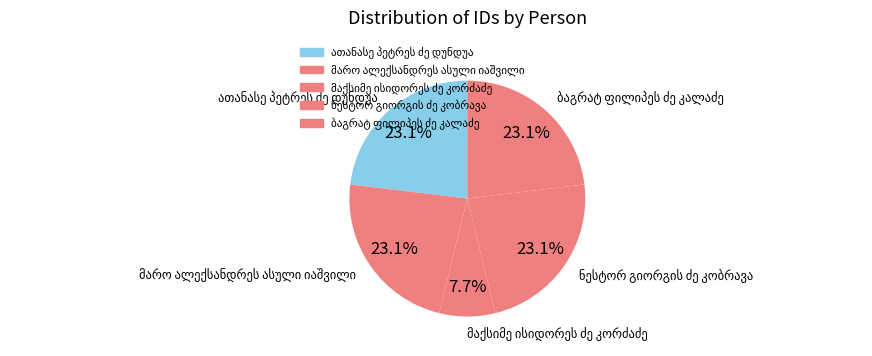

Is there any slice that represents more than half of the pie?

No